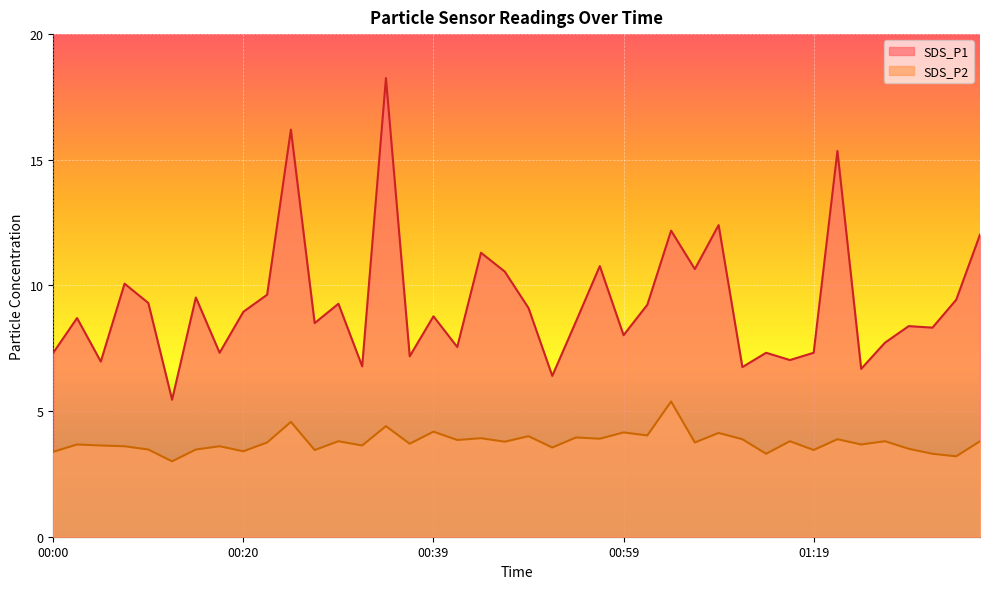

Does the chart display data point markers on the line(s)?

No